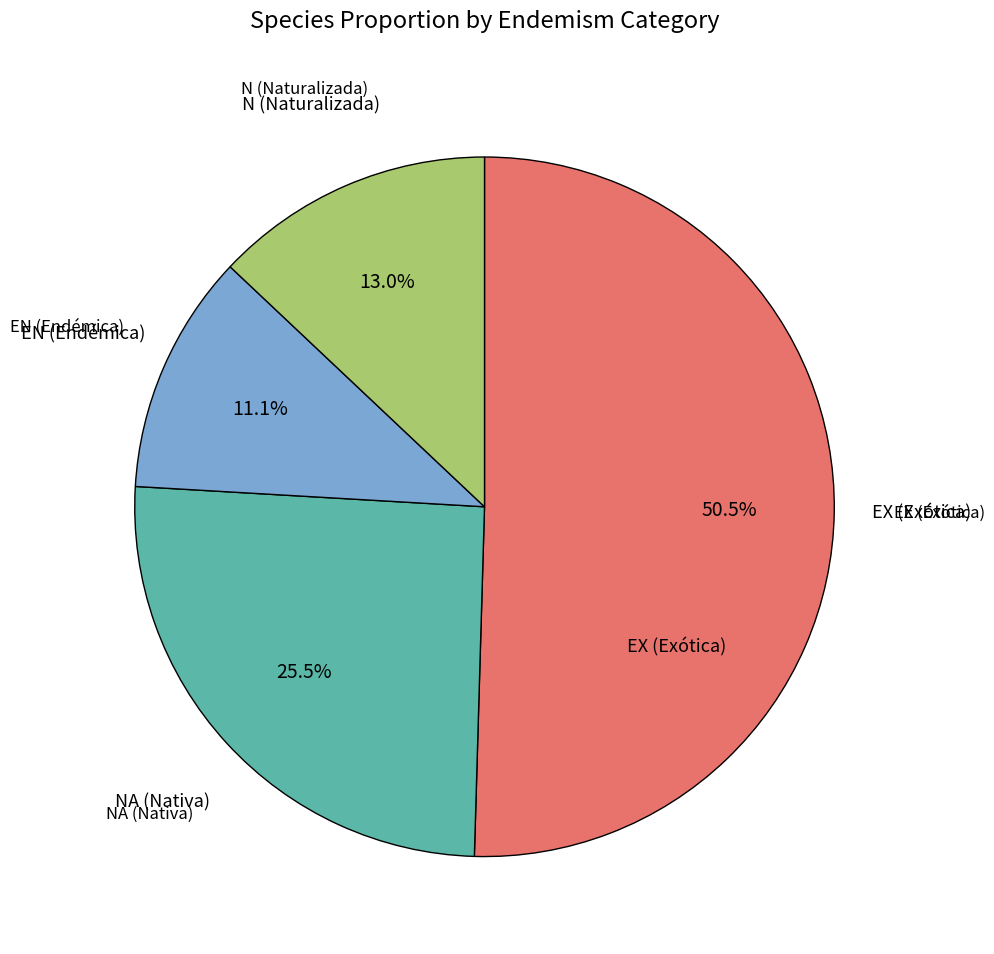

How many segments does this pie chart have?

4